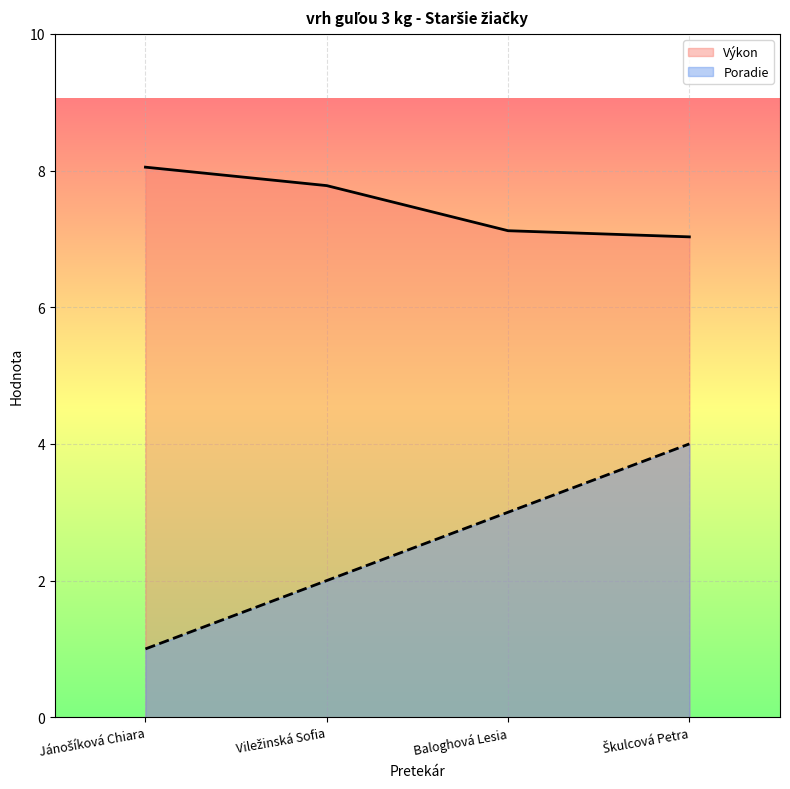

How many data points in Poradie are less than 3?

2